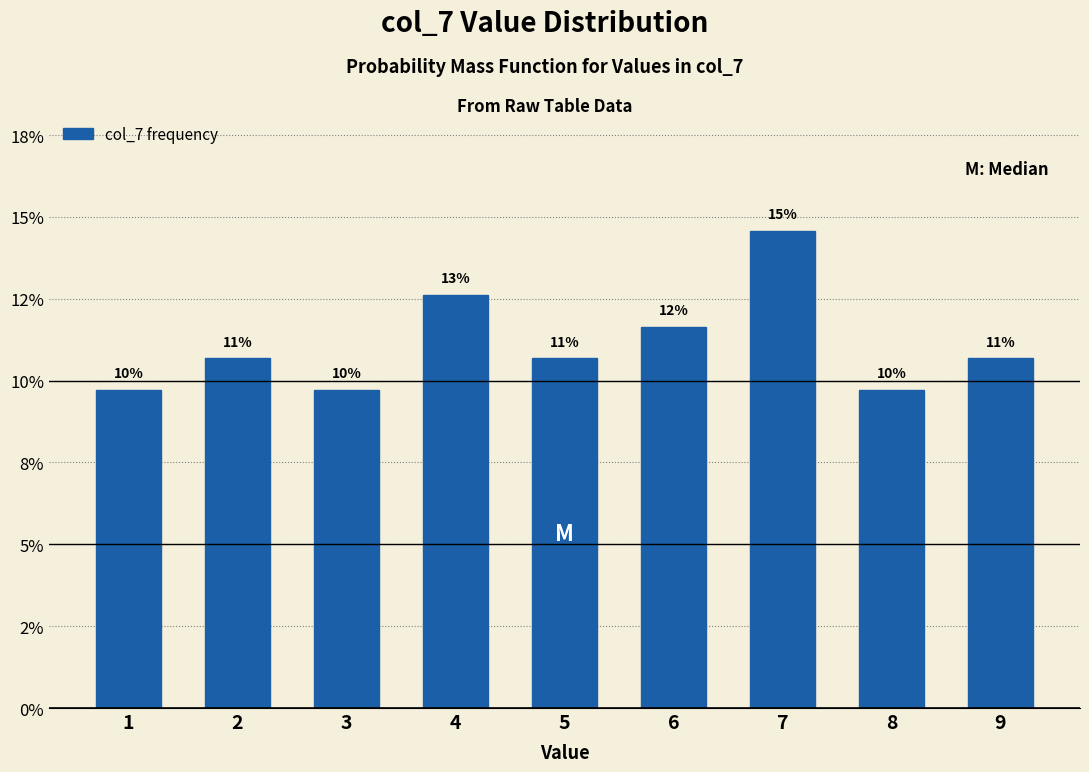

Are the bars horizontal?

No